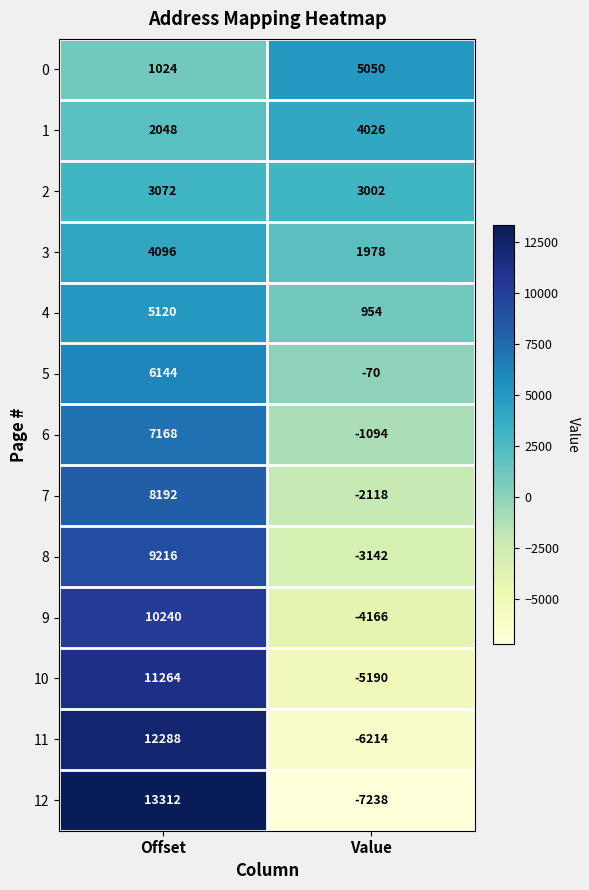

At Offset, list the series in order from smallest to largest.

0, 1, 2, 3, 4, 5, 6, 7, 8, 9, 10, 11, 12